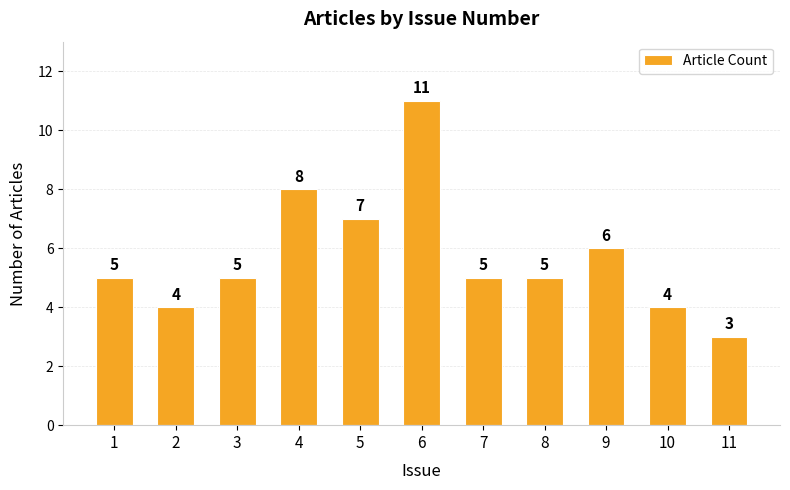

What is the greatest value displayed?

11